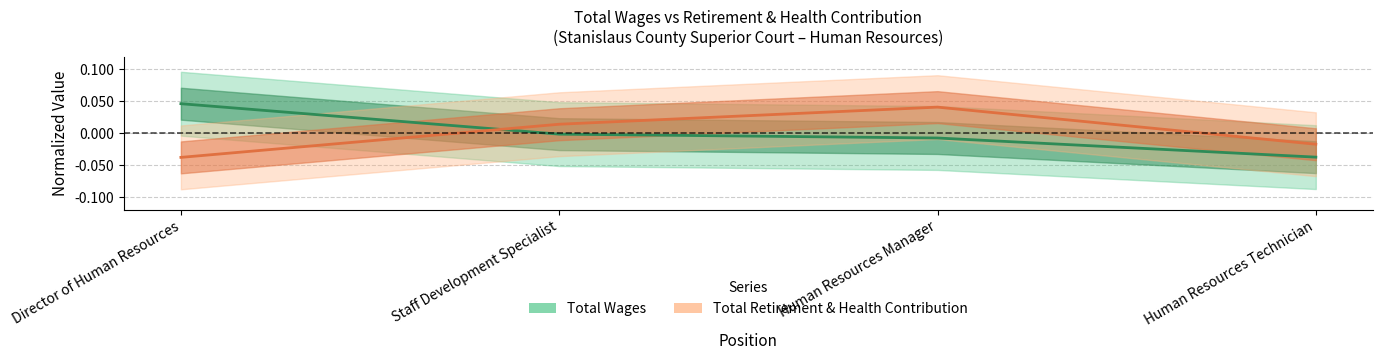

Rank the categories by Total Wages value from highest to lowest.

Director of Human Resources, Staff Development Specialist, Human Resources Manager, Human Resources Technician